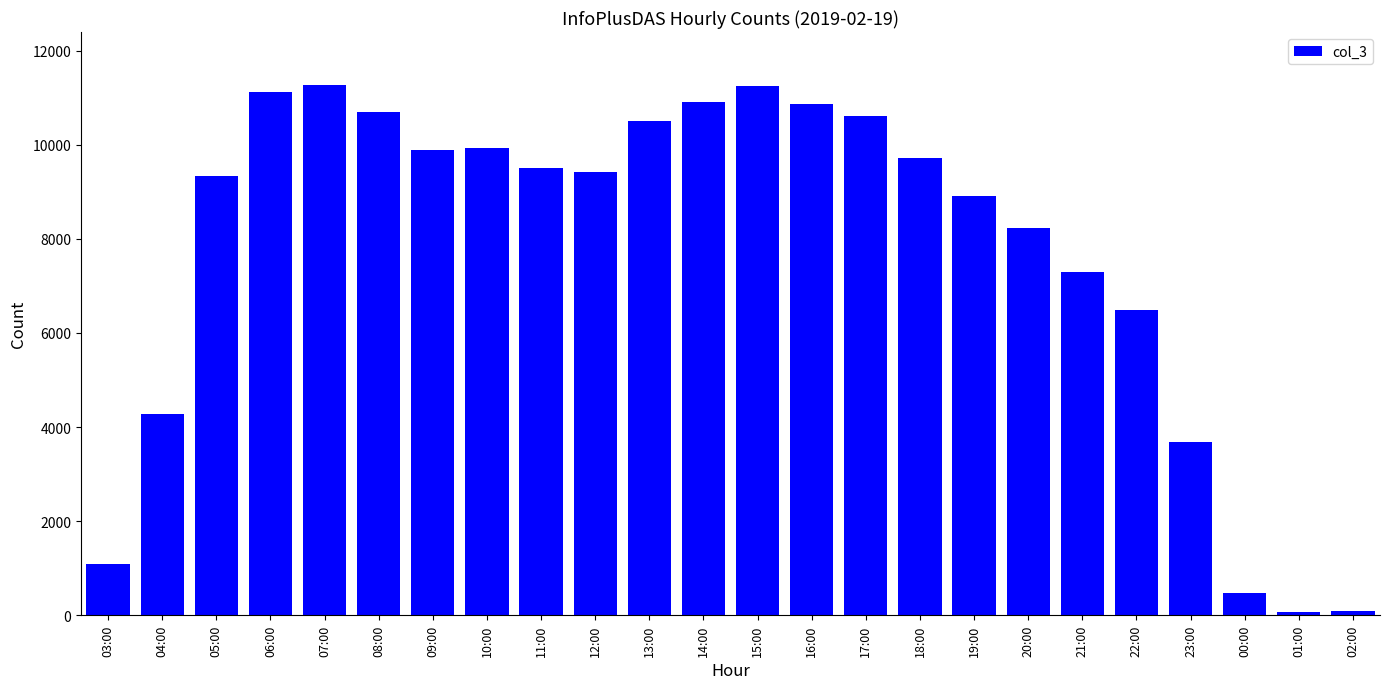

What is the difference between the second highest and second lowest values?

11144